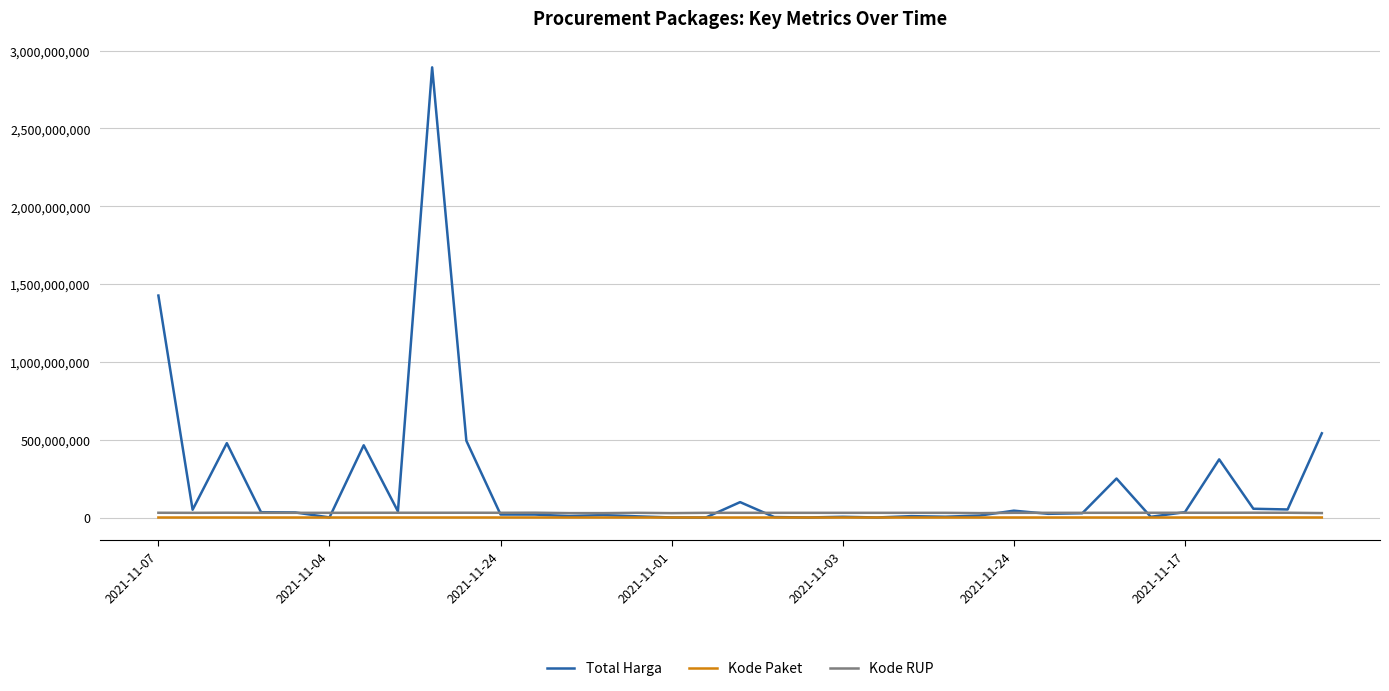

Which series has the widest spread of values?

Total Harga